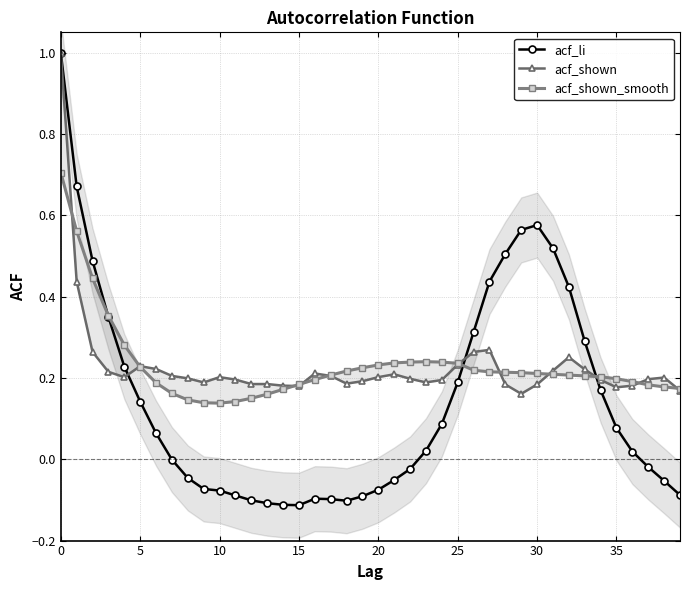

What is the total value across all series at 23?

0.5